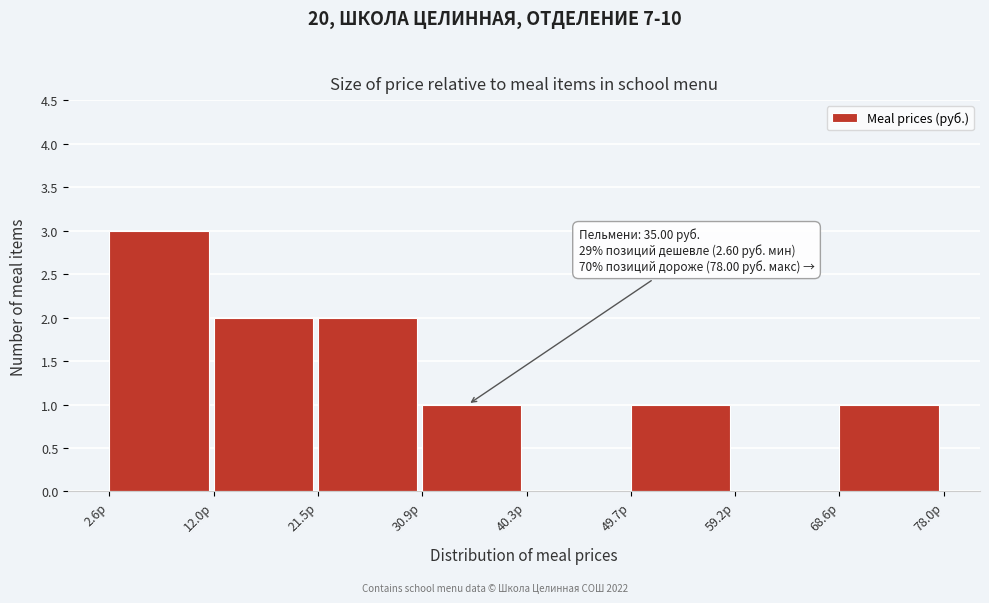

Over which range of the x-axis is the bar tallest?

3 to 12